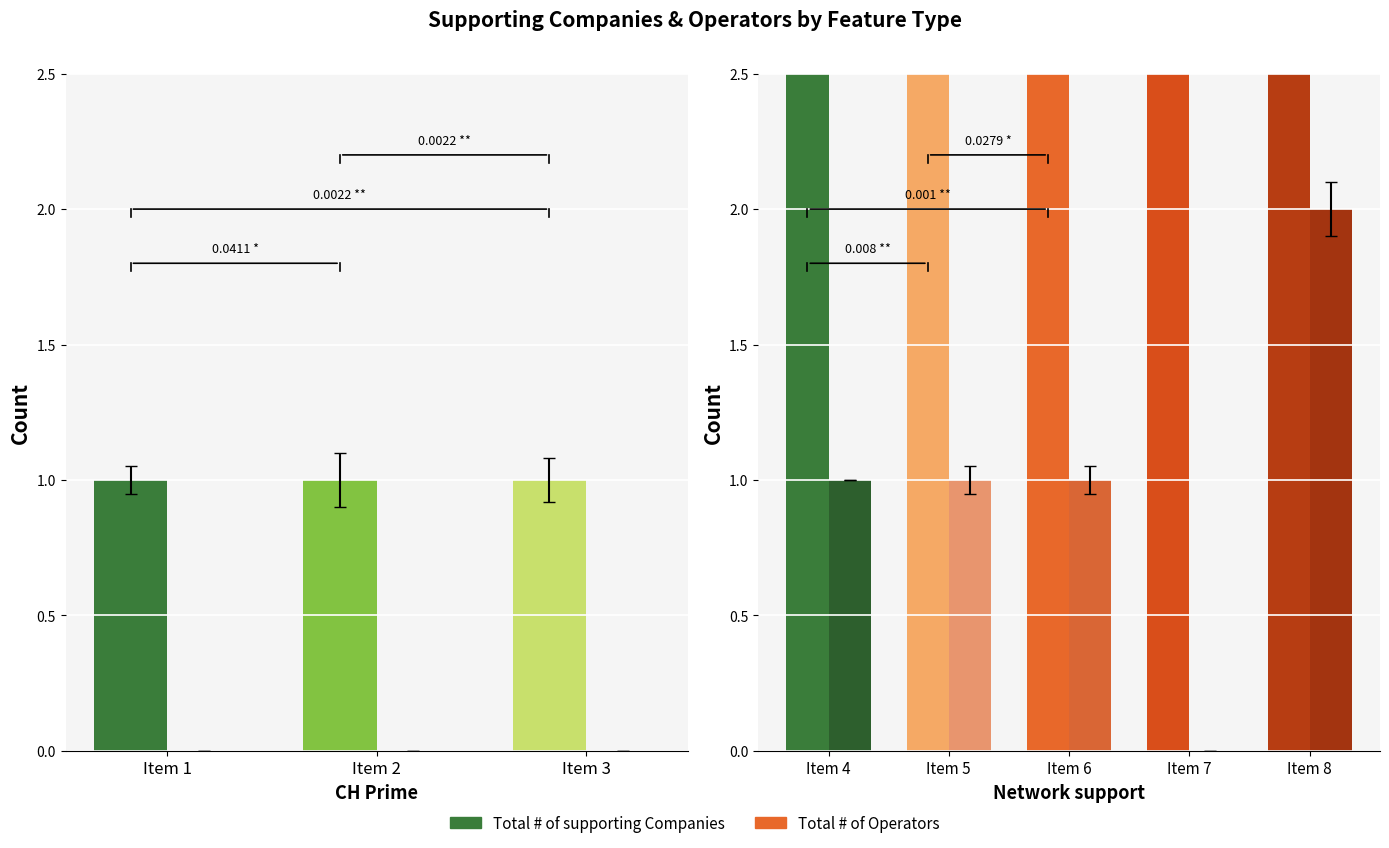

Which category has the lowest value in the Total # of supporting Companies series?

Item 7